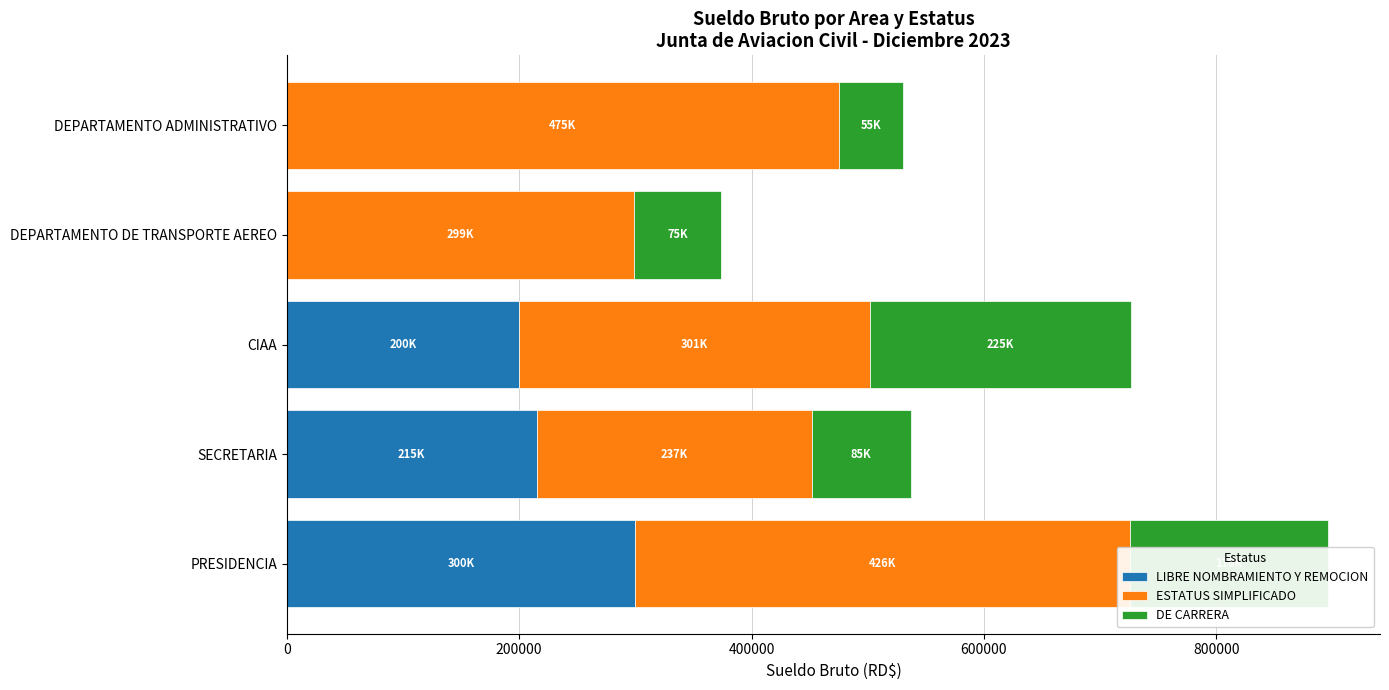

What are all the series names shown in the legend?

LIBRE NOMBRAMIENTO Y REMOCION, ESTATUS SIMPLIFICADO, DE CARRERA